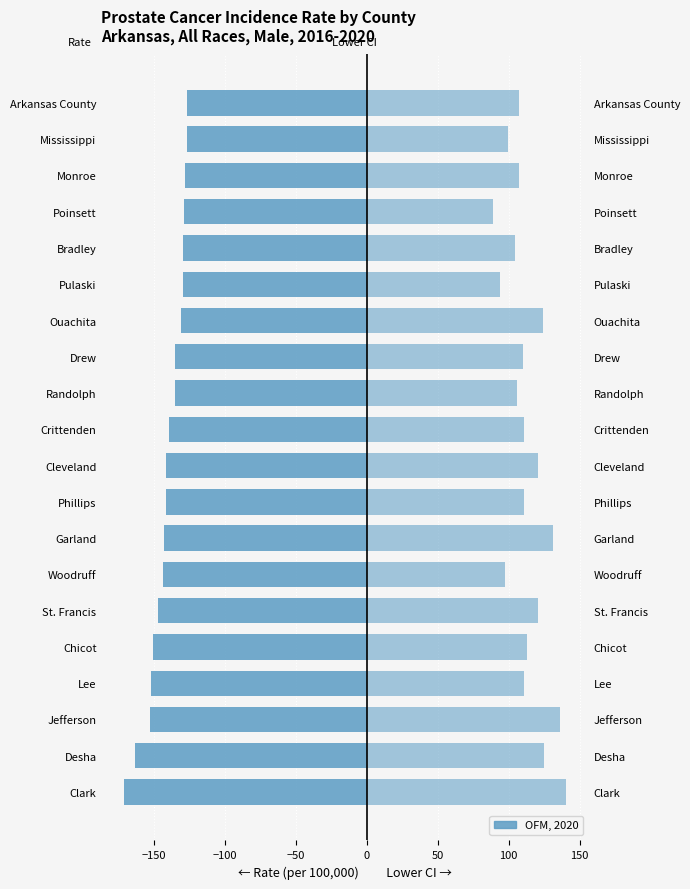

List the series in order of their peak value, highest first.

Lower 95% CI, Age-Adjusted Rate